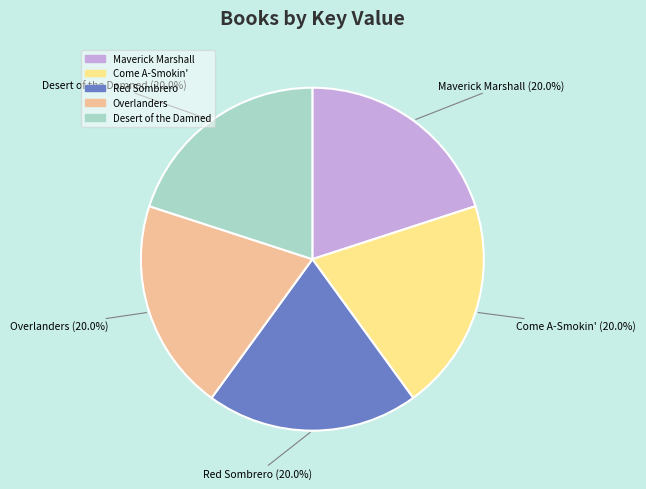

Is there any slice that represents more than half of the pie?

No